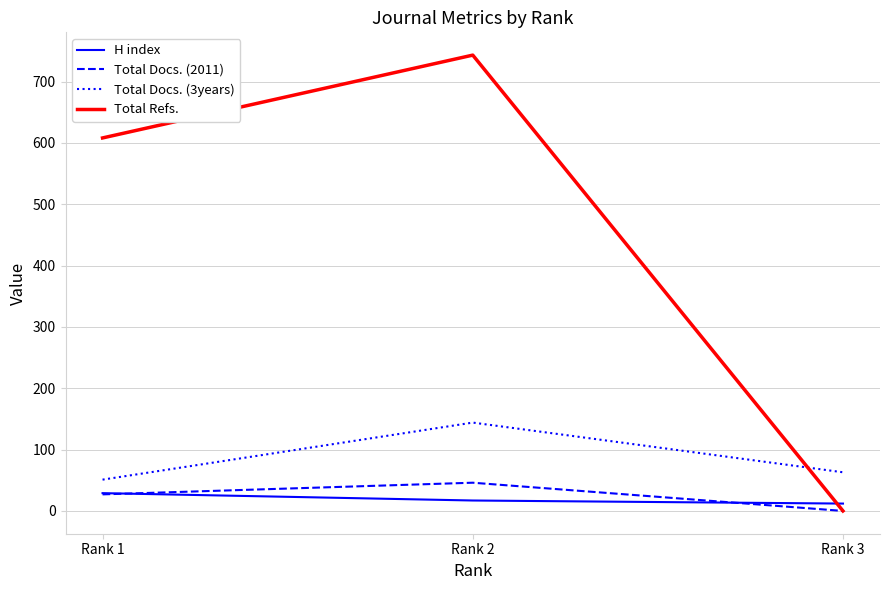

Which series has the largest range (max minus min)?

Total Refs.